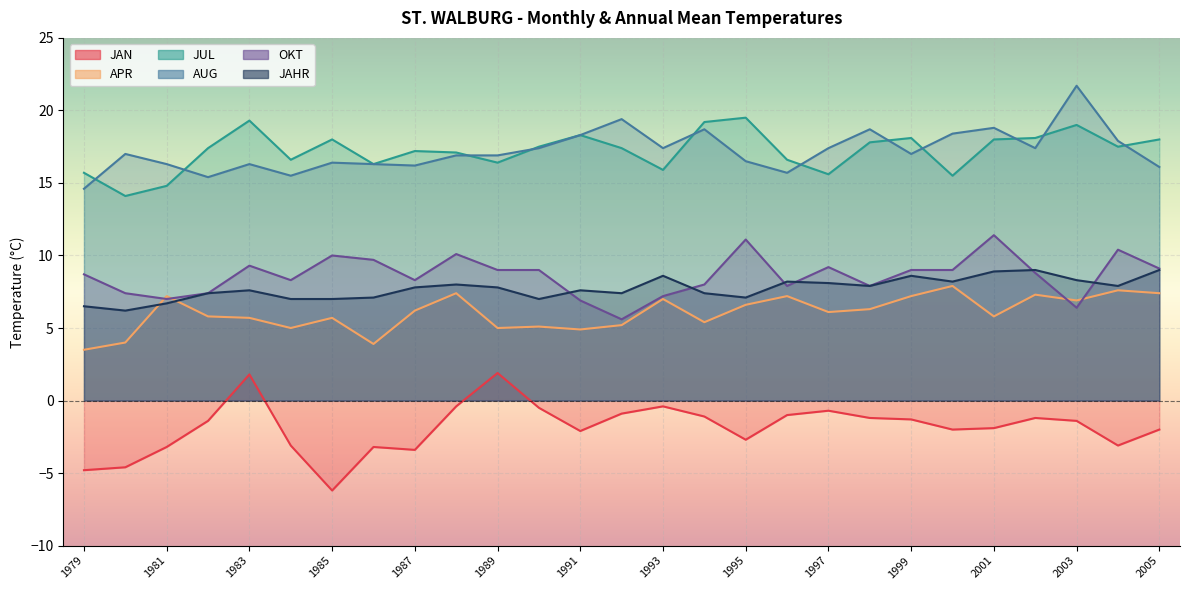

Reading left to right, list all the values displayed in this chart.

JAN: 1979=-4.8	1980=-4.6	1981=-3.2	1982=-1.4	1983=1.8	1984=-3.1	1985=-6.2	1986=-3.2	1987=-3.4	1988=-0.4	1989=1.9	1990=-0.5	1991=-2.1	1992=-0.9	1993=-0.4	1994=-1.1	1995=-2.7	1996=-1.0	1997=-0.7	1998=-1.2	1999=-1.3	2000=-2.0	2001=-1.9	2002=-1.2	2003=-1.4	2004=-3.1	2005=-2.0
APR: 1979=3.5	1980=4.0	1981=7.2	1982=5.8	1983=5.7	1984=5.0	1985=5.7	1986=3.9	1987=6.2	1988=7.4	1989=5.0	1990=5.1	1991=4.9	1992=5.2	1993=7.0	1994=5.4	1995=6.6	1996=7.2	1997=6.1	1998=6.3	1999=7.2	2000=7.9	2001=5.8	2002=7.3	2003=6.9	2004=7.6	2005=7.4
JUL: 1979=15.7	1980=14.1	1981=14.8	1982=17.4	1983=19.3	1984=16.6	1985=18.0	1986=16.3	1987=17.2	1988=17.1	1989=16.4	1990=17.5	1991=18.3	1992=17.4	1993=15.9	1994=19.2	1995=19.5	1996=16.6	1997=15.6	1998=17.8	1999=18.1	2000=15.5	2001=18.0	2002=18.1	2003=19.0	2004=17.5	2005=18.0
AUG: 1979=14.6	1980=17.0	1981=16.3	1982=15.4	1983=16.3	1984=15.5	1985=16.4	1986=16.3	1987=16.2	1988=16.9	1989=16.9	1990=17.4	1991=18.3	1992=19.4	1993=17.4	1994=18.7	1995=16.5	1996=15.7	1997=17.4	1998=18.7	1999=17.0	2000=18.4	2001=18.8	2002=17.4	2003=21.7	2004=17.9	2005=16.1
OKT: 1979=8.7	1980=7.4	1981=7.0	1982=7.4	1983=9.3	1984=8.3	1985=10.0	1986=9.7	1987=8.3	1988=10.1	1989=9.0	1990=9.0	1991=6.9	1992=5.6	1993=7.2	1994=8.0	1995=11.1	1996=7.9	1997=9.2	1998=7.9	1999=9.0	2000=9.0	2001=11.4	2002=8.8	2003=6.4	2004=10.4	2005=9.1
JAHR: 1979=6.5	1980=6.2	1981=6.7	1982=7.4	1983=7.6	1984=7.0	1985=7.0	1986=7.1	1987=7.8	1988=8.0	1989=7.8	1990=7.0	1991=7.6	1992=7.4	1993=8.6	1994=7.4	1995=7.1	1996=8.2	1997=8.1	1998=7.9	1999=8.6	2000=8.2	2001=8.9	2002=9.0	2003=8.3	2004=7.9	2005=9.0